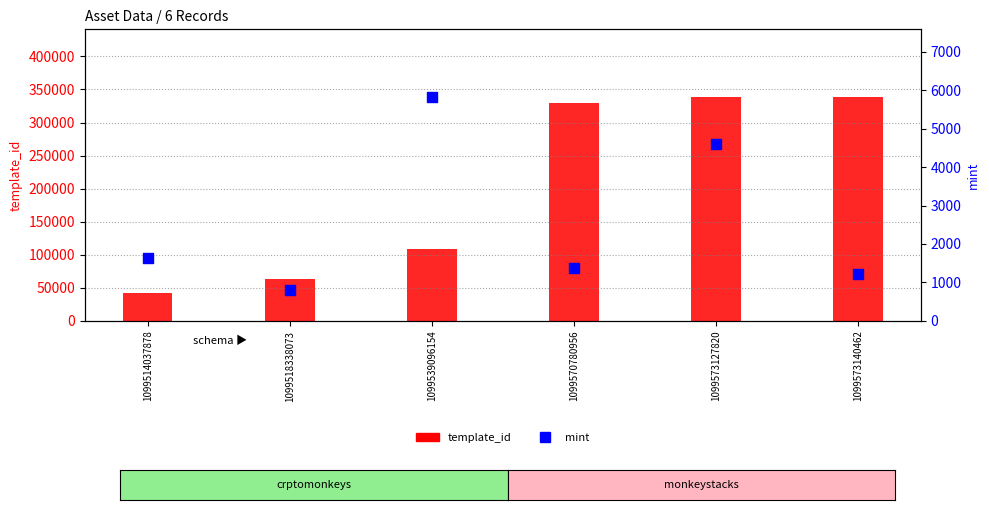

At which category is the sum across all series the highest?

1099573127820